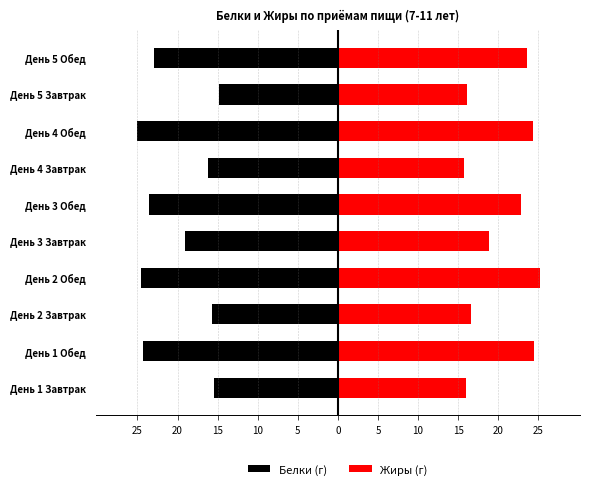

What is the greatest value displayed?

25.2